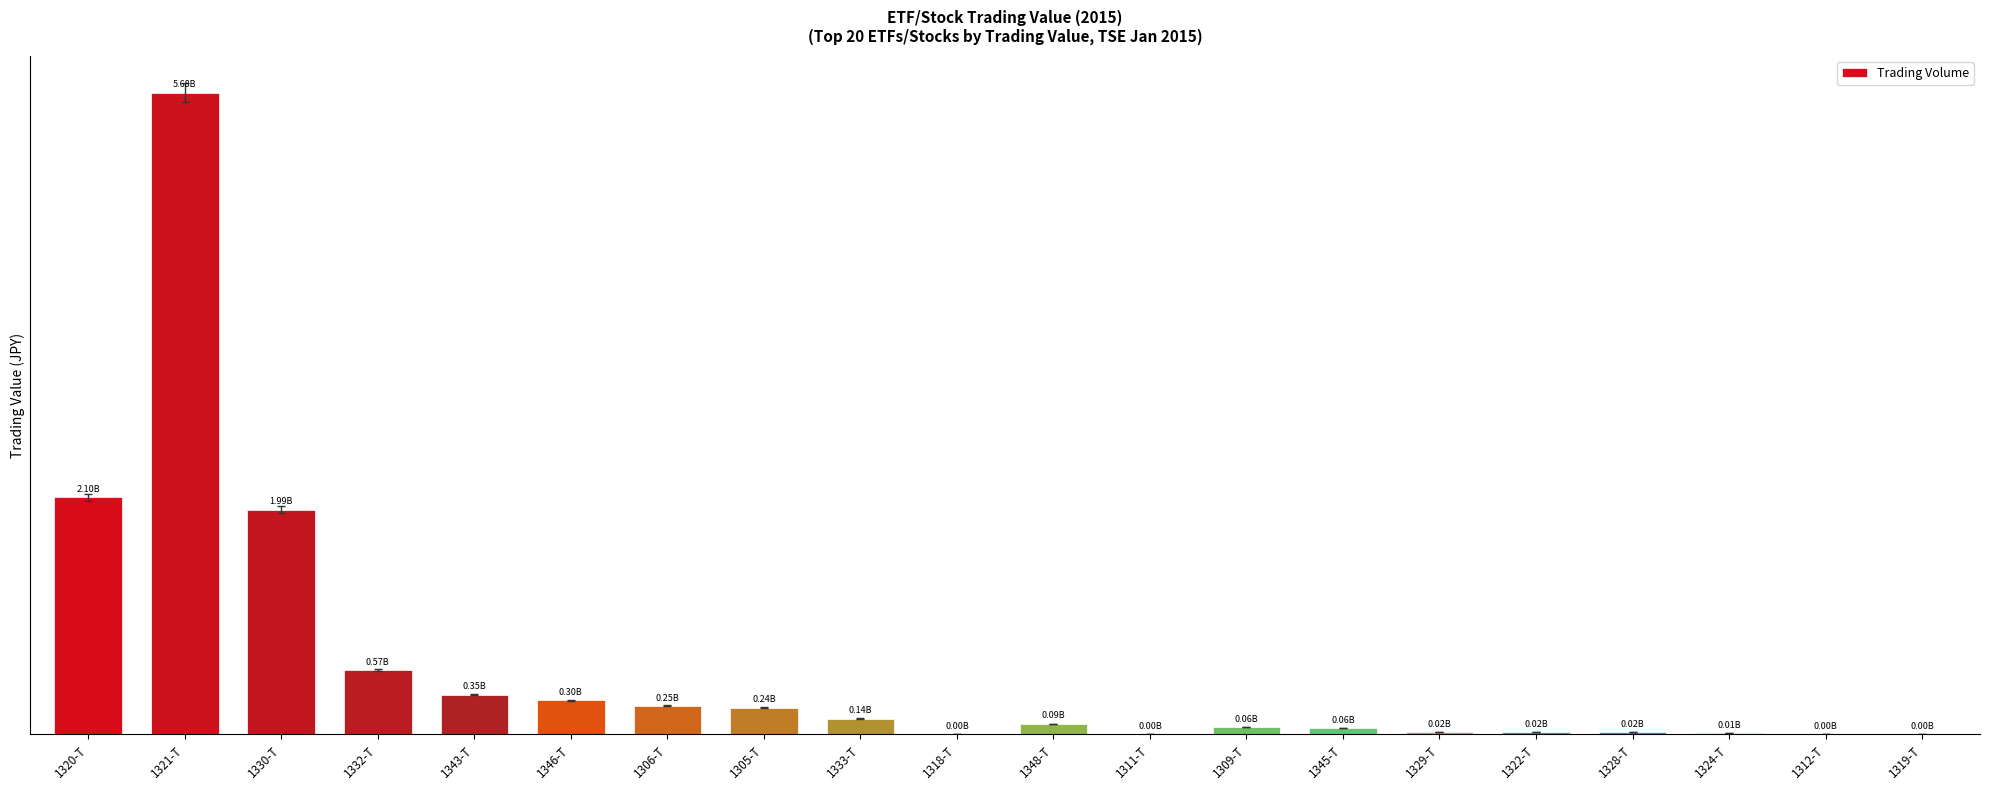

Are the bars horizontal?

No